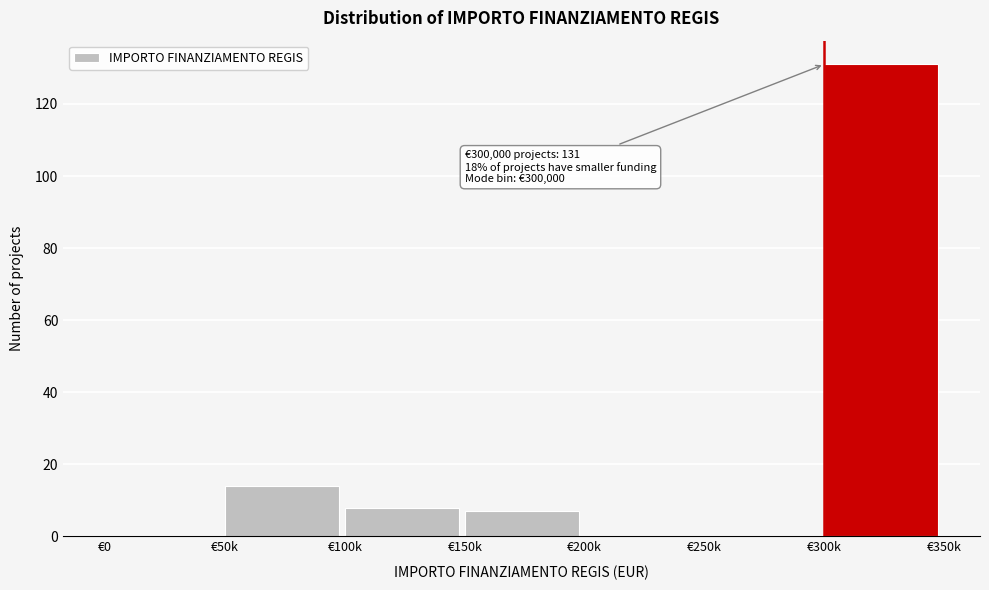

Reading left to right, transcribe all the data shown in this chart.

€0=0	€50k=14	€100k=8	€150k=7	€200k=0	€250k=0	€300k=131